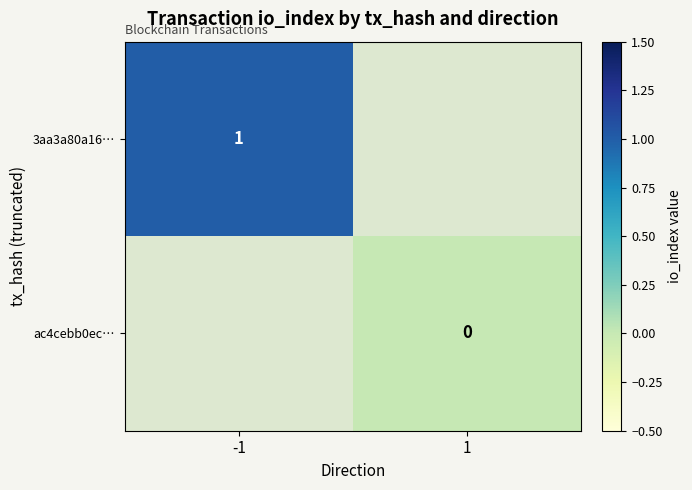

What is the greatest value displayed?

1.0